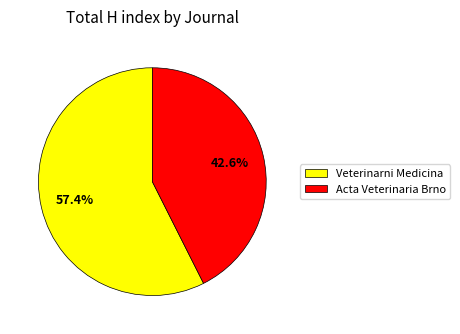

Which slice represents more than half of the pie?

Veterinarni Medicina